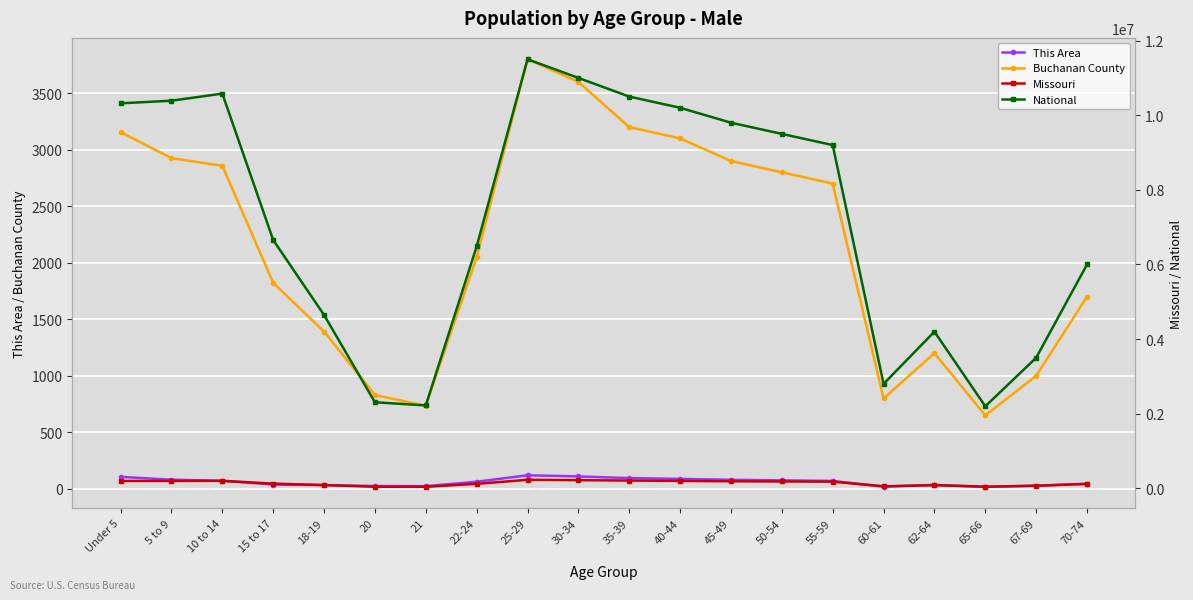

Rank the series at 62-64 from lowest to highest value.

This Area, Buchanan County, Missouri, National